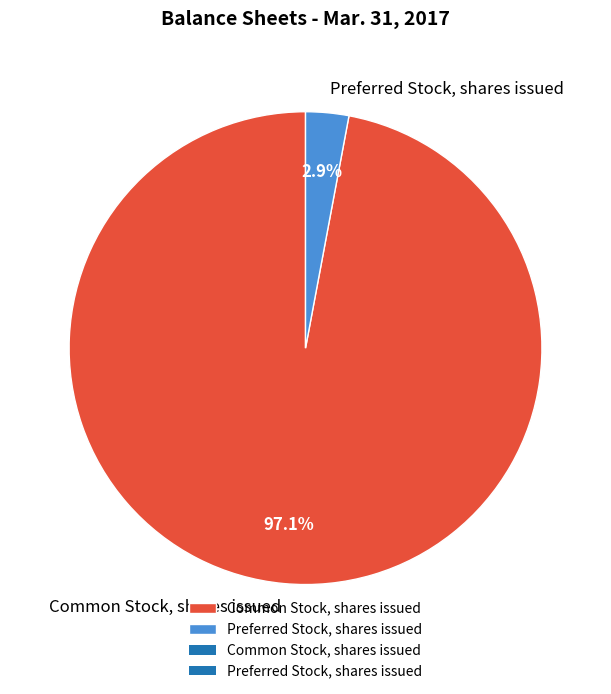

To the nearest percent, what is the difference between the largest and smallest slice percentages?

94%